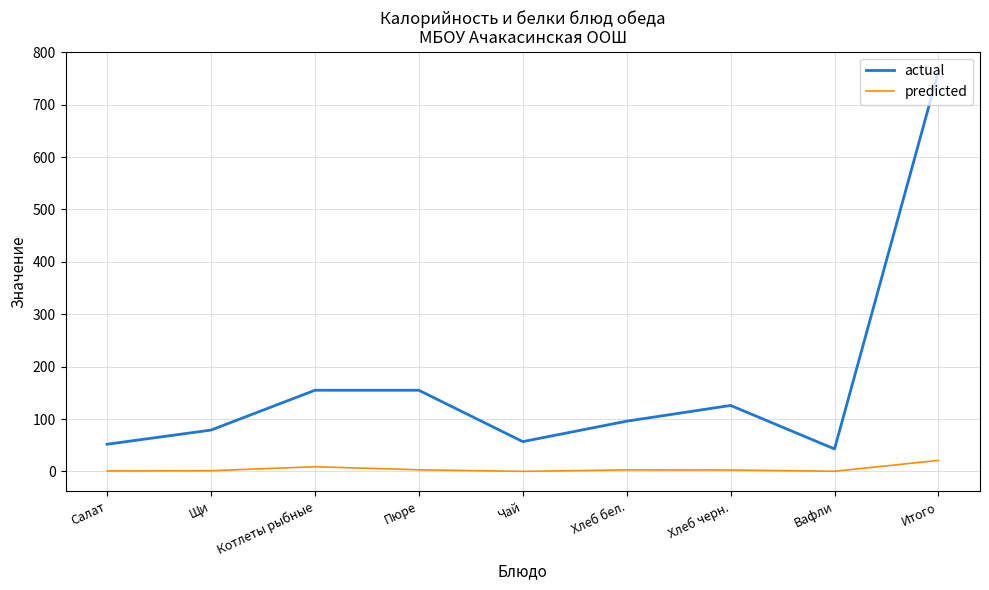

Which series has the largest total across all categories?

actual